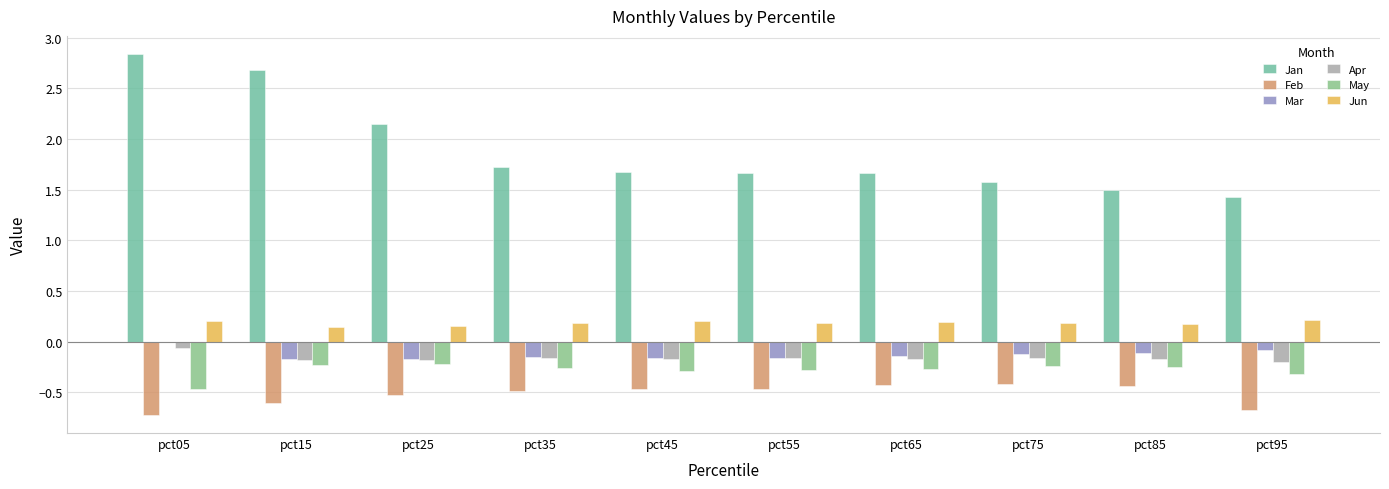

Rank the series by their maximum value, from highest to lowest.

Jan, Jun, Mar, Apr, May, Feb